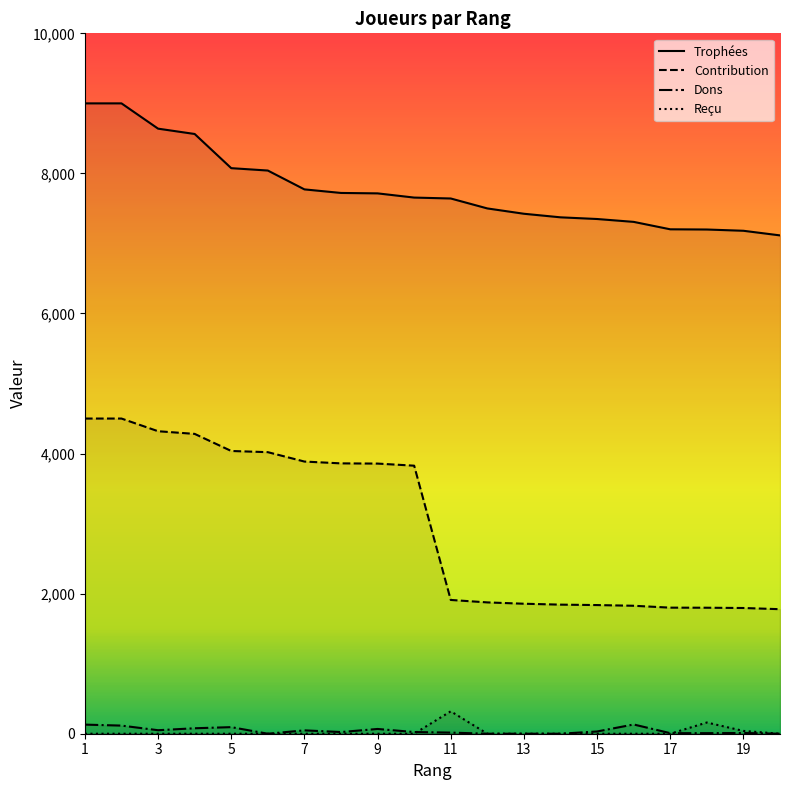

Reading left to right, transcribe all the data shown in this chart.

Trophées: 9000	9000	8639	8563	8075	8041	7772	7721	7715	7655	7642	7500	7424	7373	7349	7308	7202	7199	7181	7115
Contribution: 4500	4500	4319	4281	4037	4020	3886	3860	3857	3827	1910	1875	1856	1843	1837	1827	1800	1799	1795	1778
Dons: 130	116	50	78	94	0	48	24	68	24	16	0	0	0	32	132	8	8	10	0
Reçu: 0	0	0	0	0	0	0	0	0	0	320	0	0	0	0	0	0	160	40	0